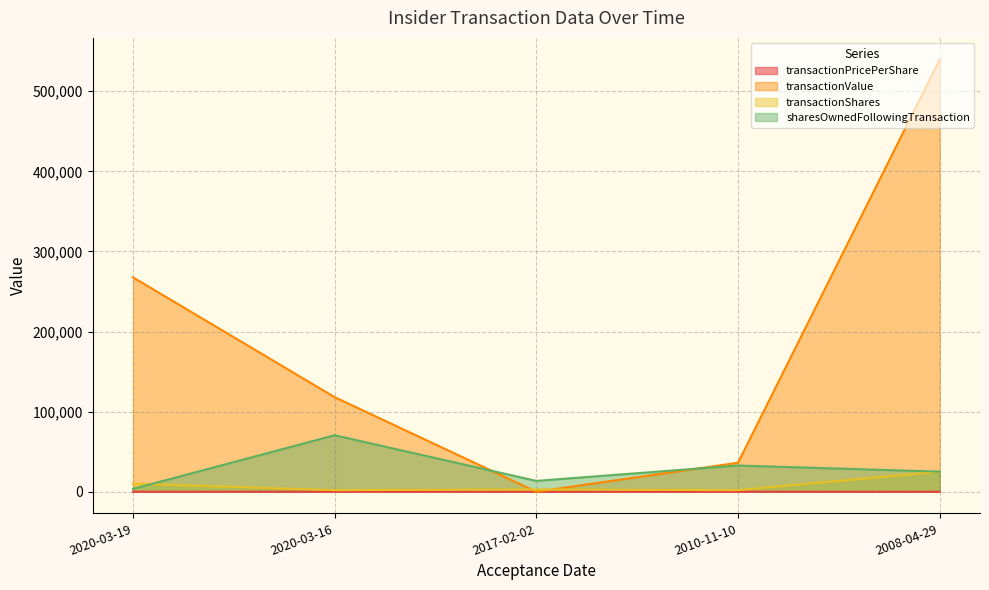

How many data points in transactionShares are above 2825?

2